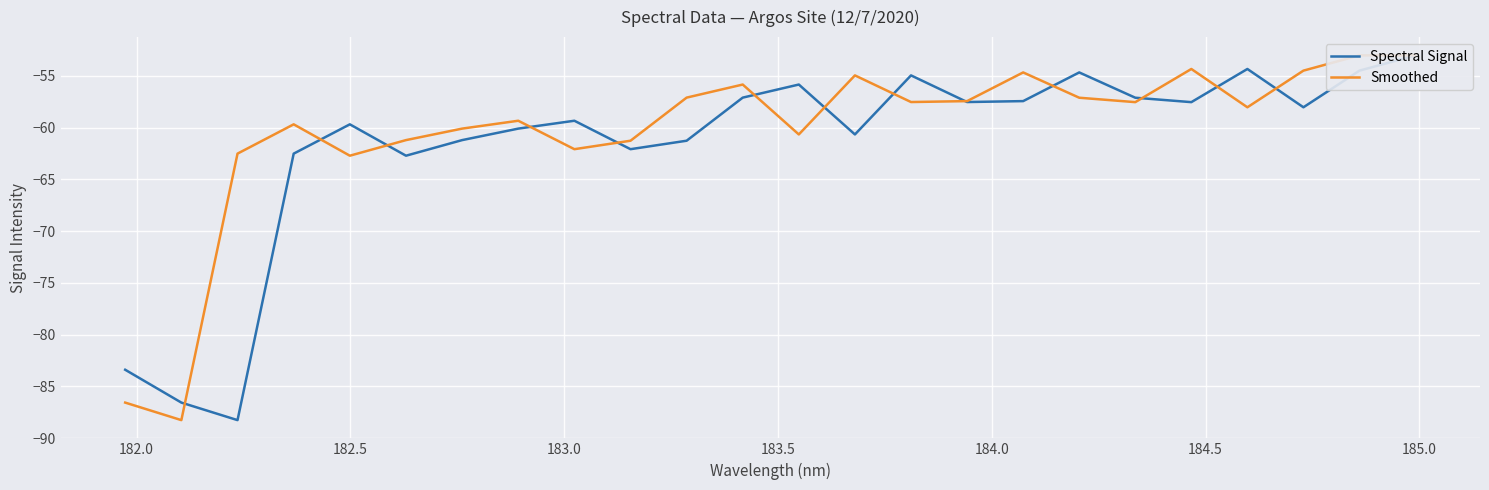

What is the difference between the maximum and minimum values in the Smoothed series?

35.2